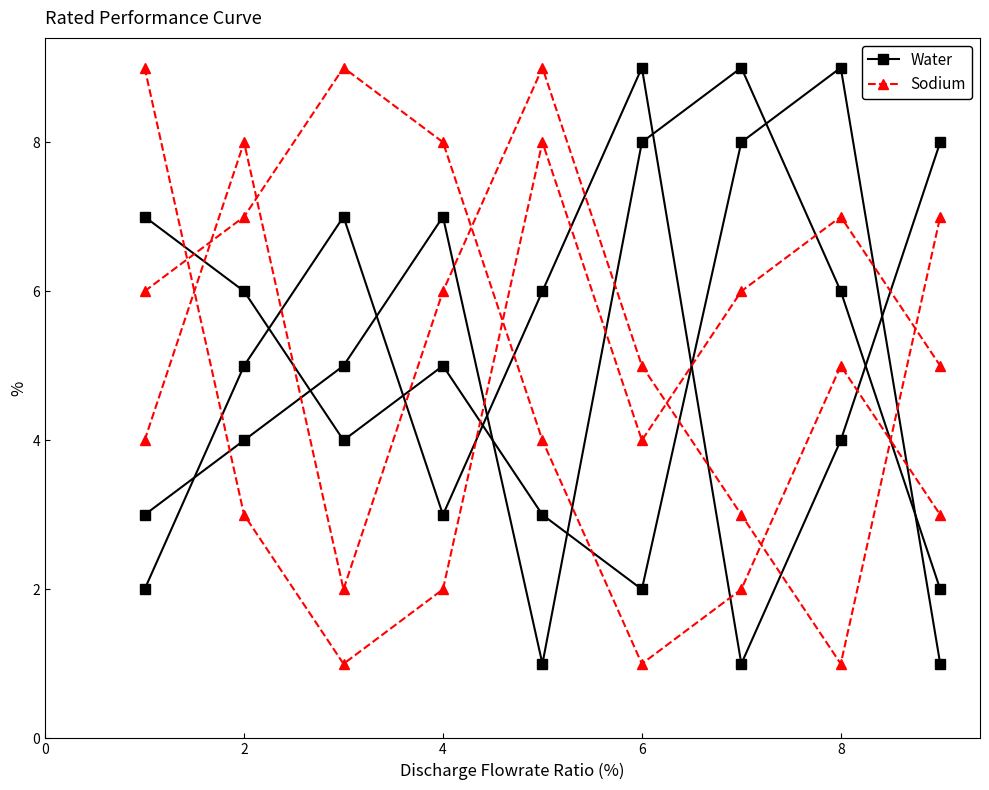

Which category has the lowest value across all series?

6